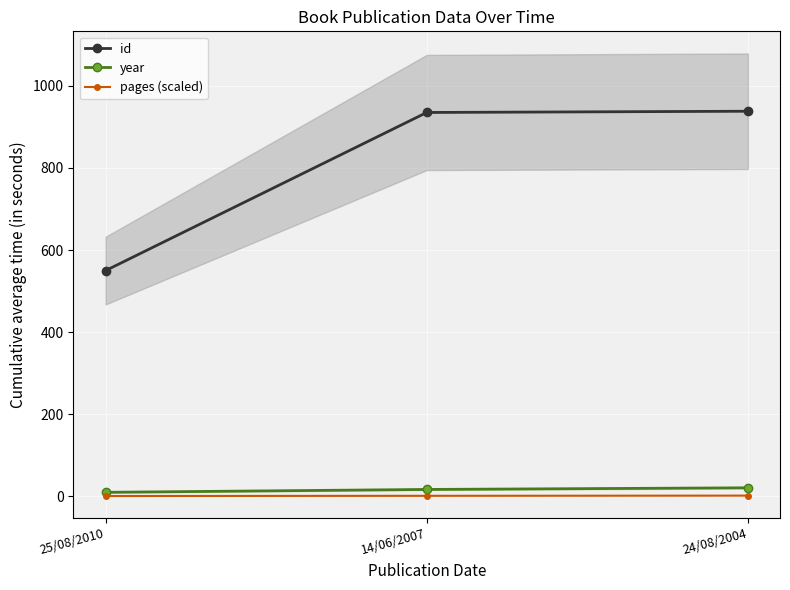

Where does the id series first go above 935?

24/08/2004